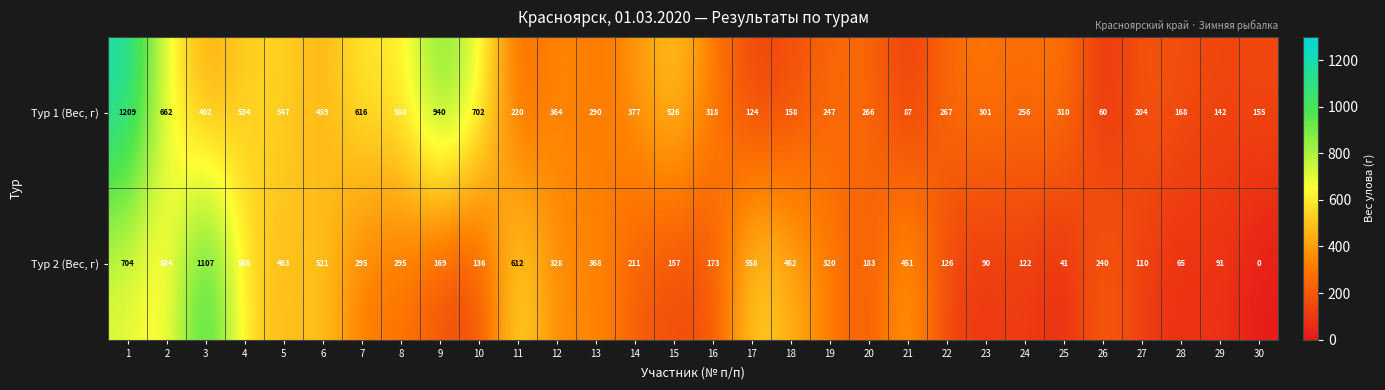

What is the maximum value shown in the chart?

1209